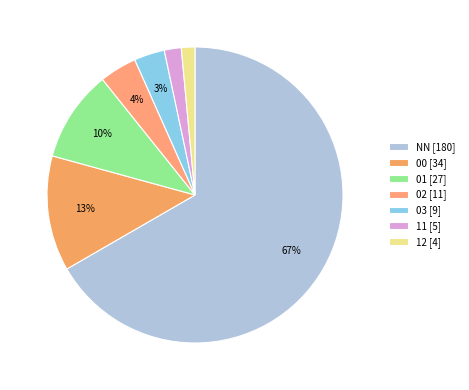

What percentage is the 11 slice, to the nearest percent?

2%